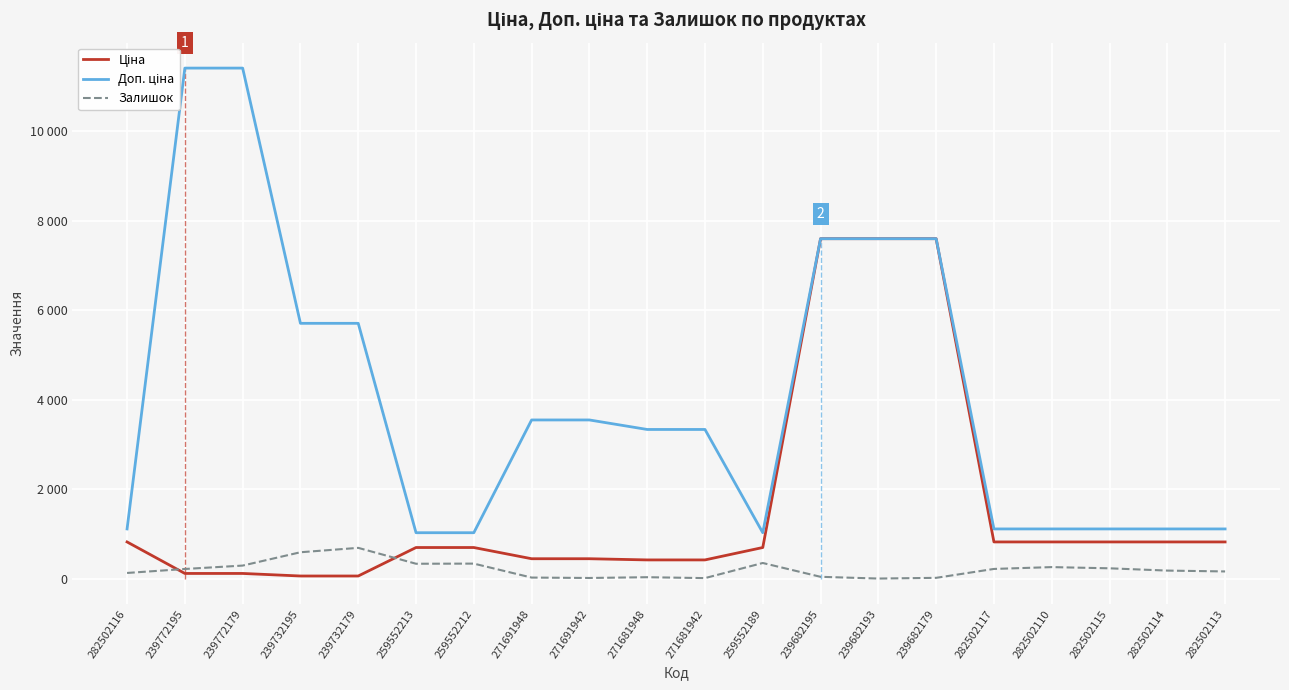

List the series in order of their peak value, highest first.

Доп. ціна, Ціна, Залишок